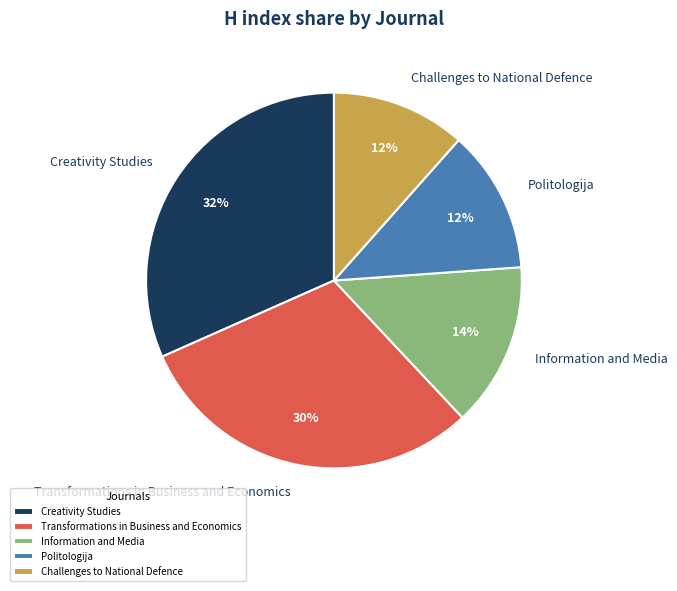

Is there a majority slice in this chart?

No